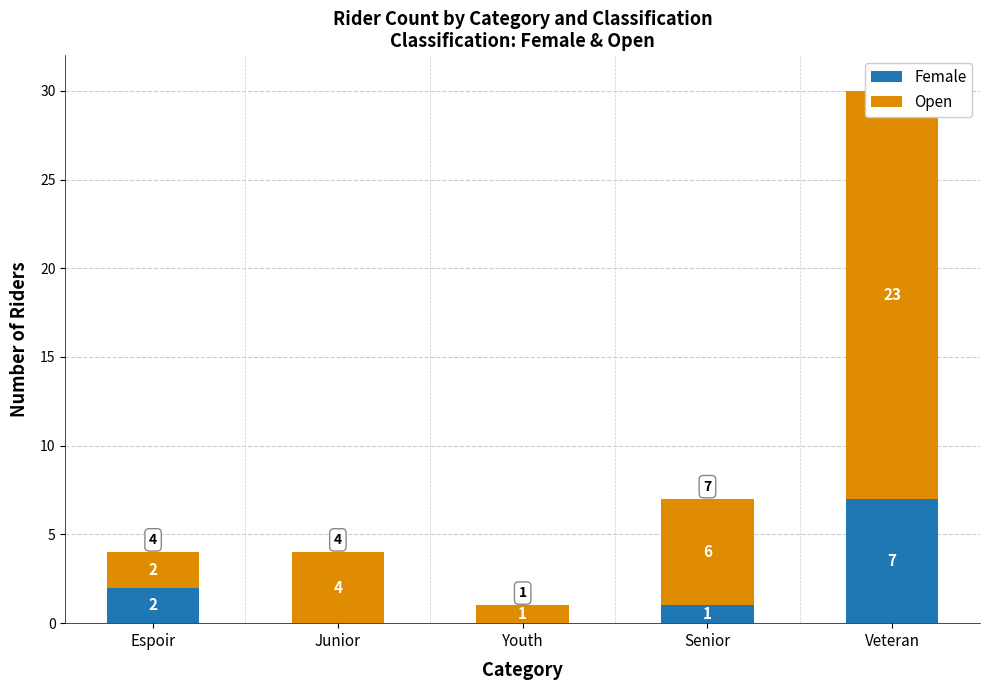

What are all the series names shown in the legend?

Female, Open